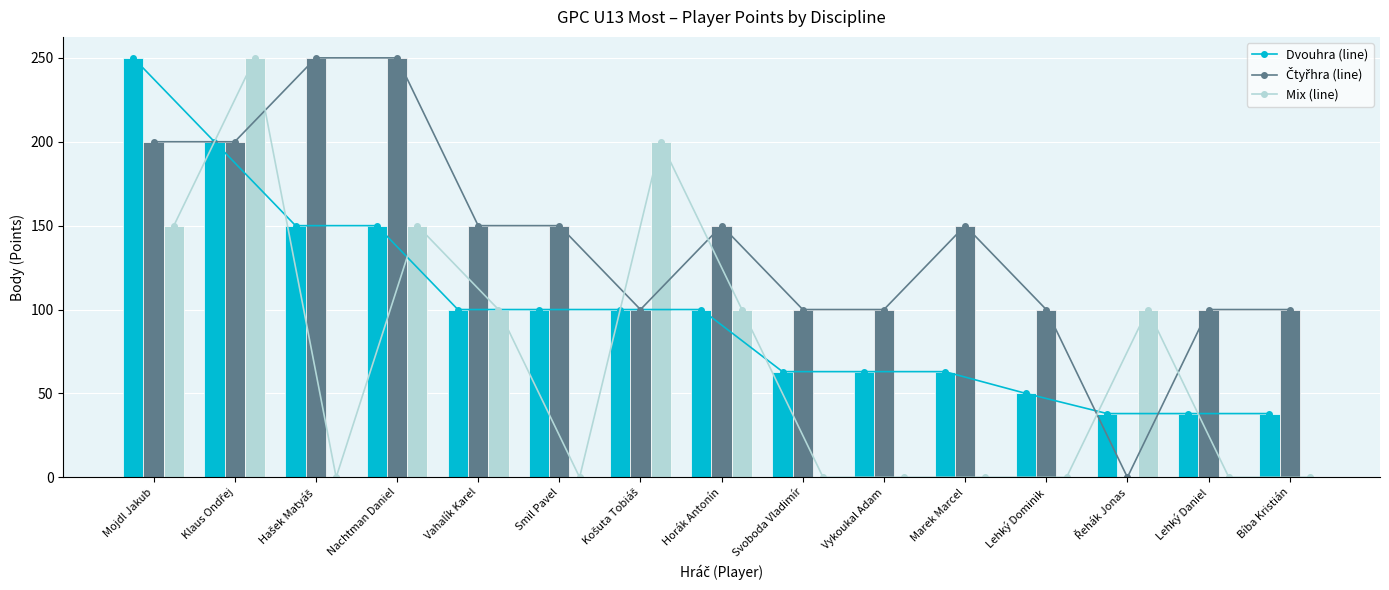

Reading right to left, extract all data points from this chart.

Dvouhra (line): Bíba Kristián=38	Lehký Daniel=38	Řehák Jonas=38	Lehký Dominik=50	Marek Marcel=63	Vykoukal Adam=63	Svoboda Vladimír=63	Horák Antonín=100	Košuta Tobiáš=100	Smil Pavel=100	Vahalík Karel=100	Nachtman Daniel=150	Hašek Matyáš=150	Klaus Ondřej=200	Mojdl Jakub=250
Čtyřhra (line): Bíba Kristián=100	Lehký Daniel=100	Řehák Jonas=0	Lehký Dominik=100	Marek Marcel=150	Vykoukal Adam=100	Svoboda Vladimír=100	Horák Antonín=150	Košuta Tobiáš=100	Smil Pavel=150	Vahalík Karel=150	Nachtman Daniel=250	Hašek Matyáš=250	Klaus Ondřej=200	Mojdl Jakub=200
Mix (line): Bíba Kristián=0	Lehký Daniel=0	Řehák Jonas=100	Lehký Dominik=0	Marek Marcel=0	Vykoukal Adam=0	Svoboda Vladimír=0	Horák Antonín=100	Košuta Tobiáš=200	Smil Pavel=0	Vahalík Karel=100	Nachtman Daniel=150	Hašek Matyáš=0	Klaus Ondřej=250	Mojdl Jakub=150
Dvouhra: Bíba Kristián=38	Lehký Daniel=38	Řehák Jonas=38	Lehký Dominik=50	Marek Marcel=63	Vykoukal Adam=63	Svoboda Vladimír=63	Horák Antonín=100	Košuta Tobiáš=100	Smil Pavel=100	Vahalík Karel=100	Nachtman Daniel=150	Hašek Matyáš=150	Klaus Ondřej=200	Mojdl Jakub=250
Čtyřhra: Bíba Kristián=100	Lehký Daniel=100	Řehák Jonas=0	Lehký Dominik=100	Marek Marcel=150	Vykoukal Adam=100	Svoboda Vladimír=100	Horák Antonín=150	Košuta Tobiáš=100	Smil Pavel=150	Vahalík Karel=150	Nachtman Daniel=250	Hašek Matyáš=250	Klaus Ondřej=200	Mojdl Jakub=200
Mix: Bíba Kristián=0	Lehký Daniel=0	Řehák Jonas=100	Lehký Dominik=0	Marek Marcel=0	Vykoukal Adam=0	Svoboda Vladimír=0	Horák Antonín=100	Košuta Tobiáš=200	Smil Pavel=0	Vahalík Karel=100	Nachtman Daniel=150	Hašek Matyáš=0	Klaus Ondřej=250	Mojdl Jakub=150